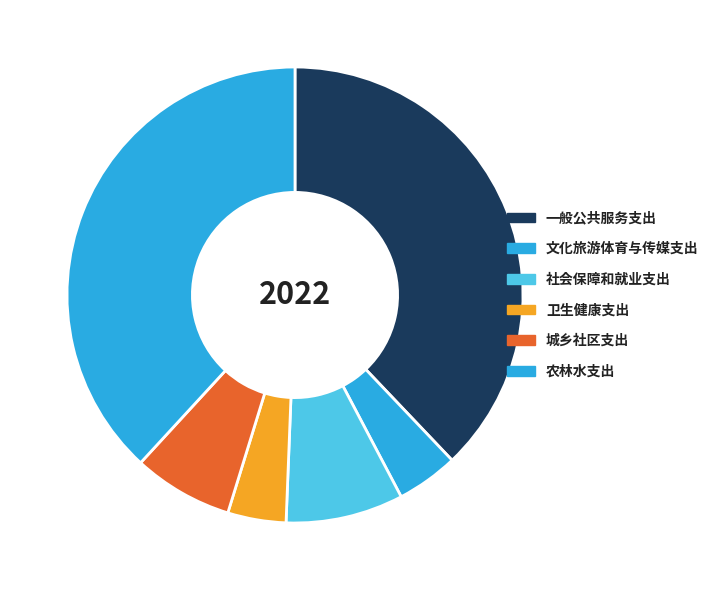

Between 卫生健康支出 and 社会保障和就业支出, which is larger?

社会保障和就业支出